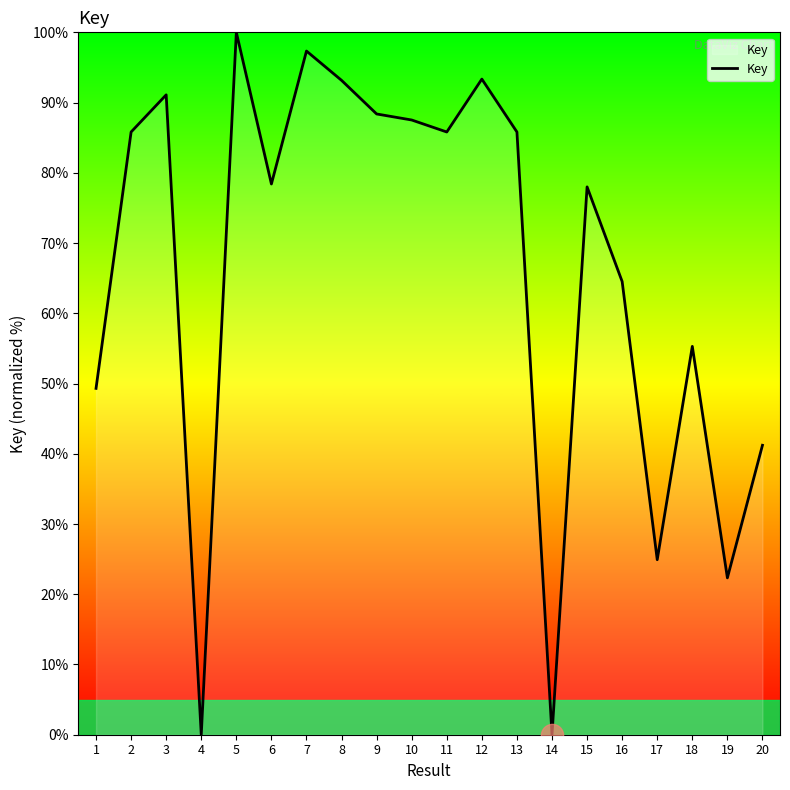

Which has a higher value, 18 or 5?

5